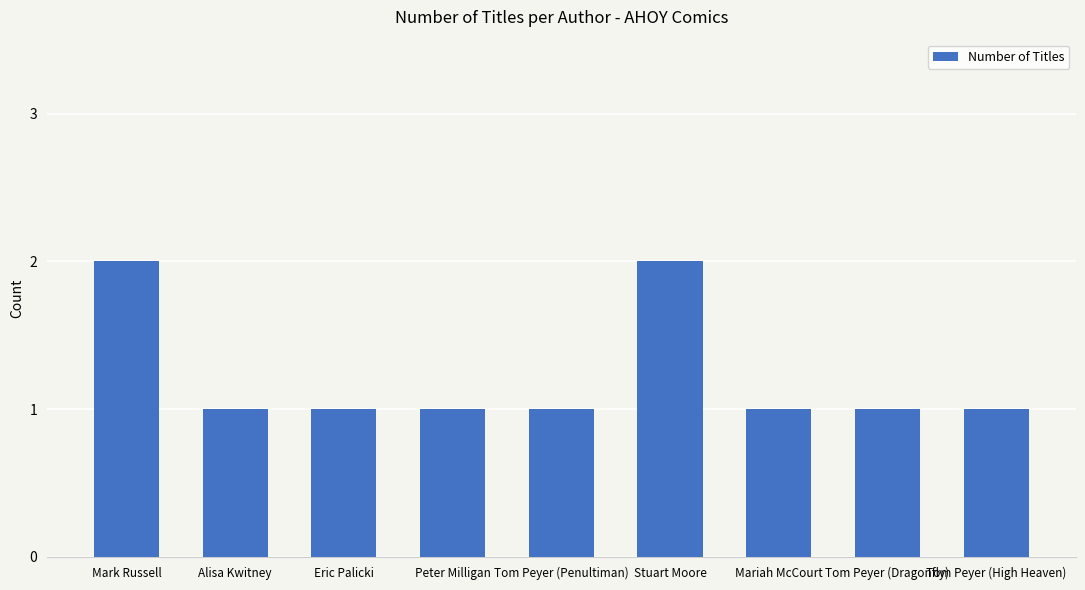

What is the smallest value displayed?

1